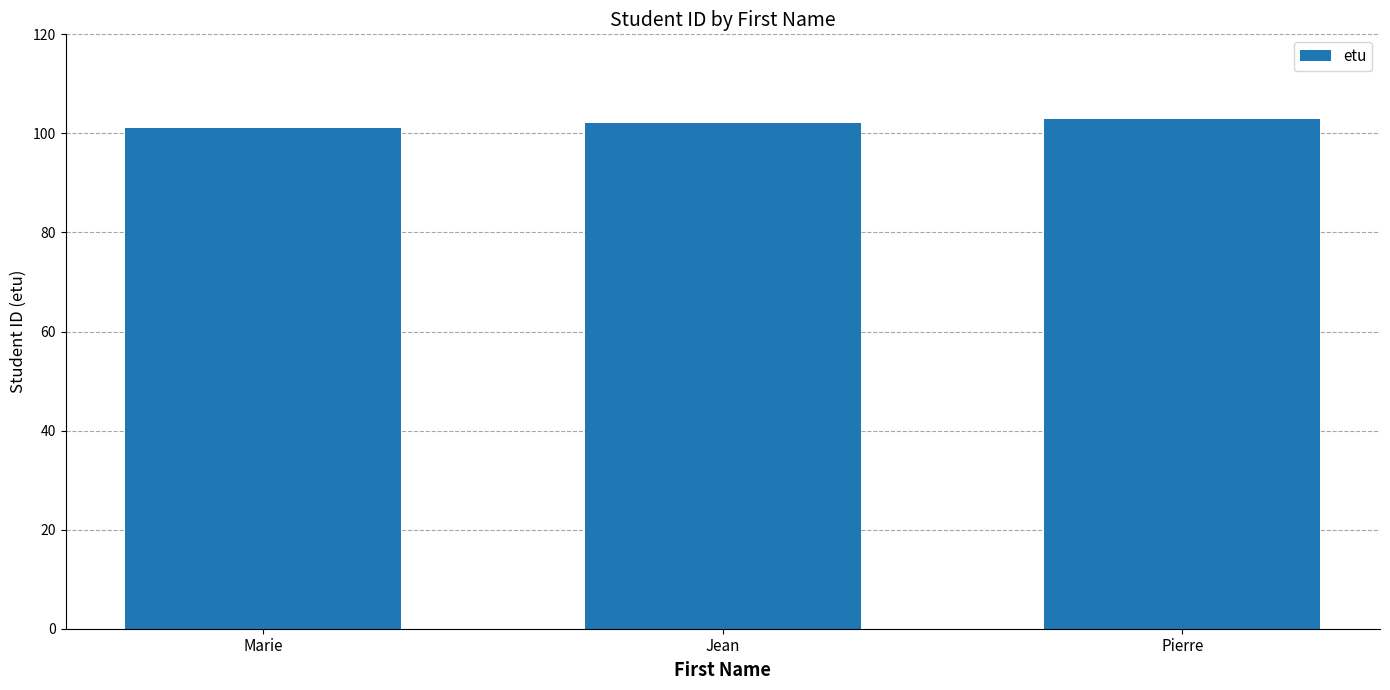

What is the sum of all values?

306